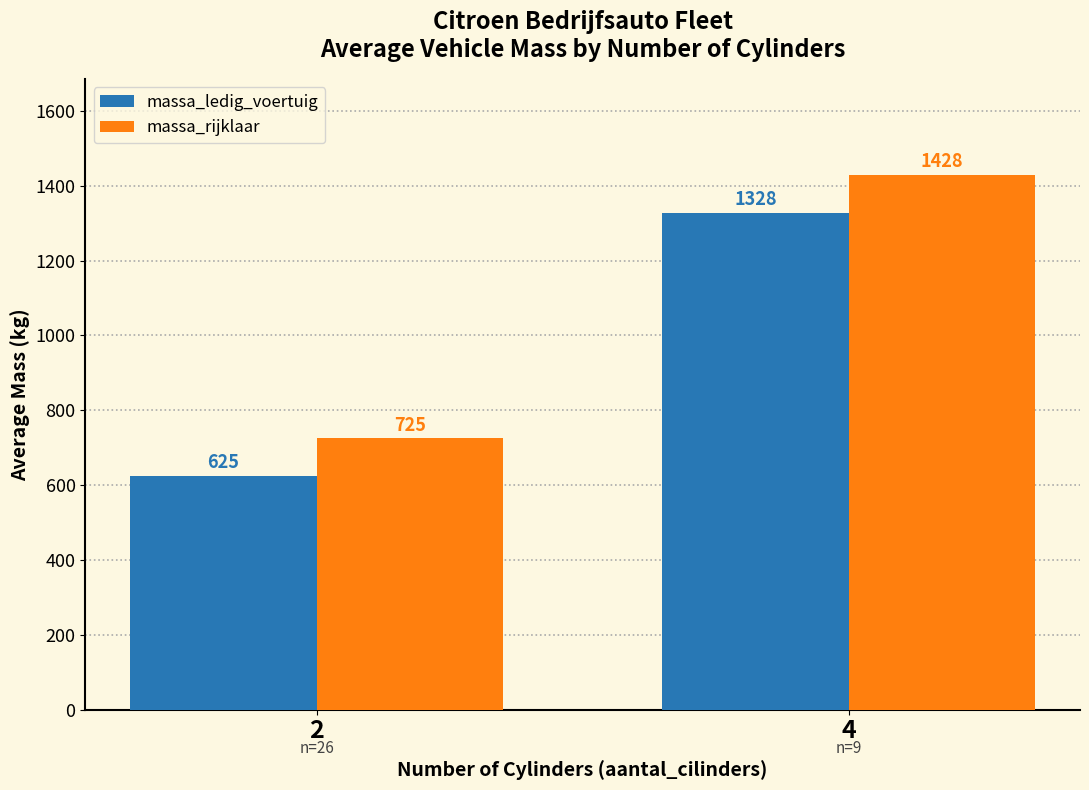

What is the highest value of the massa_rijklaar series?

1428.3